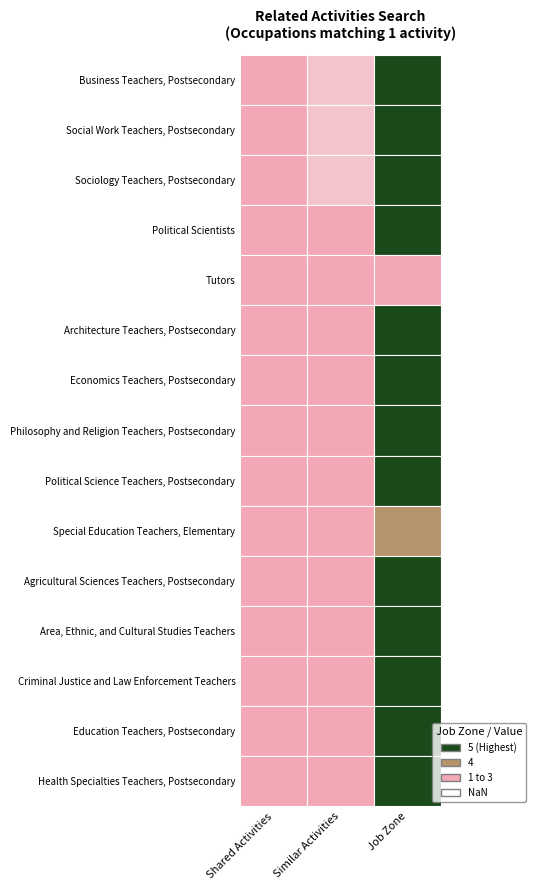

Which series has the widest spread of values?

Business Teachers, Postsecondary